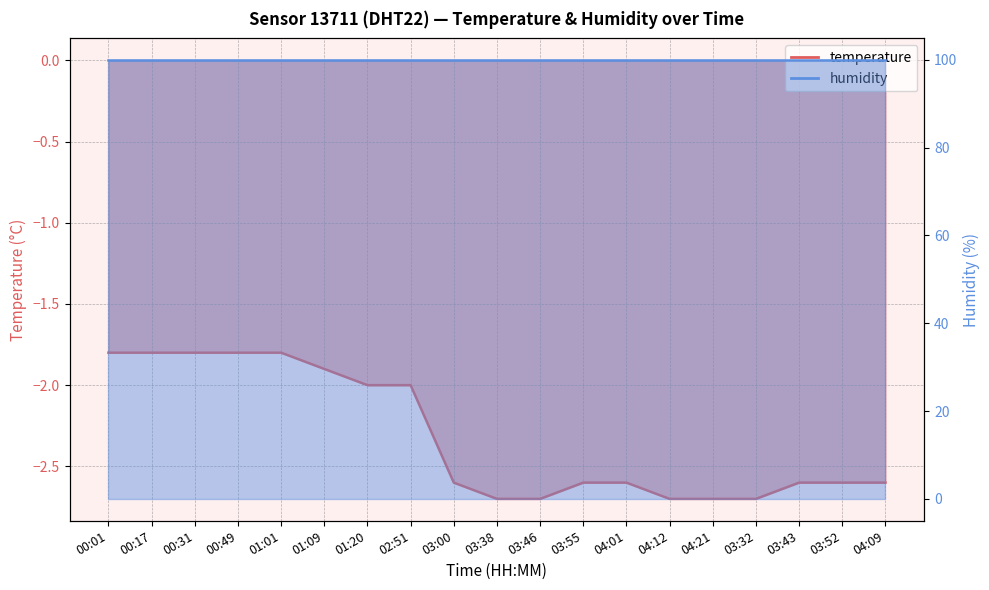

What value does the data have at 00:49?

-1.8